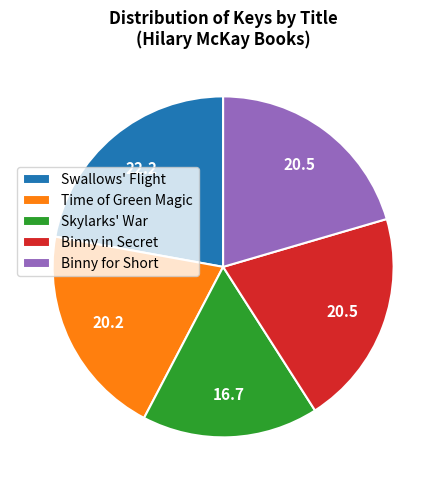

Is there any slice that represents more than half of the pie?

No